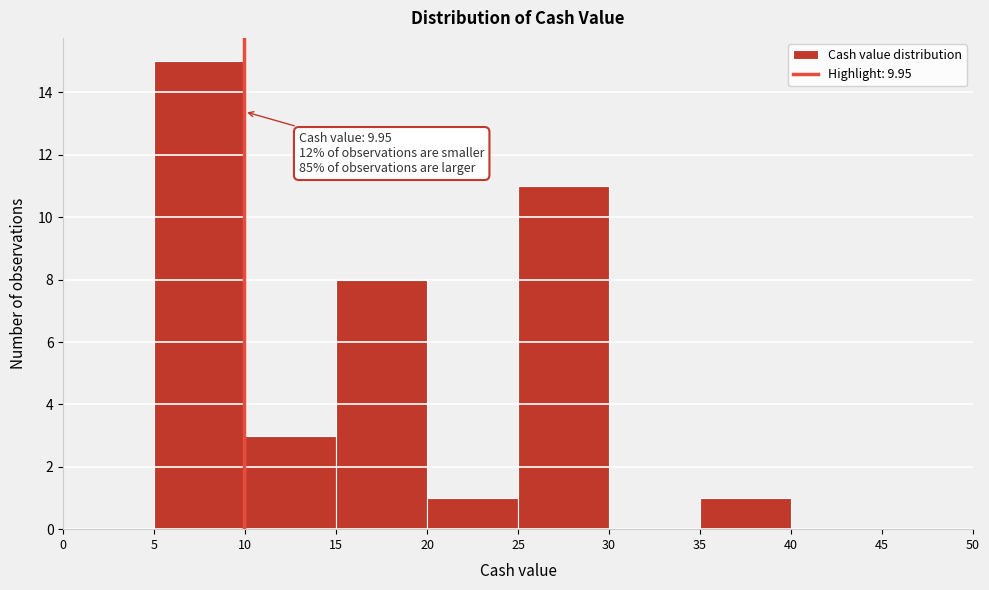

Which range on the x-axis has the tallest bar?

5 to 10